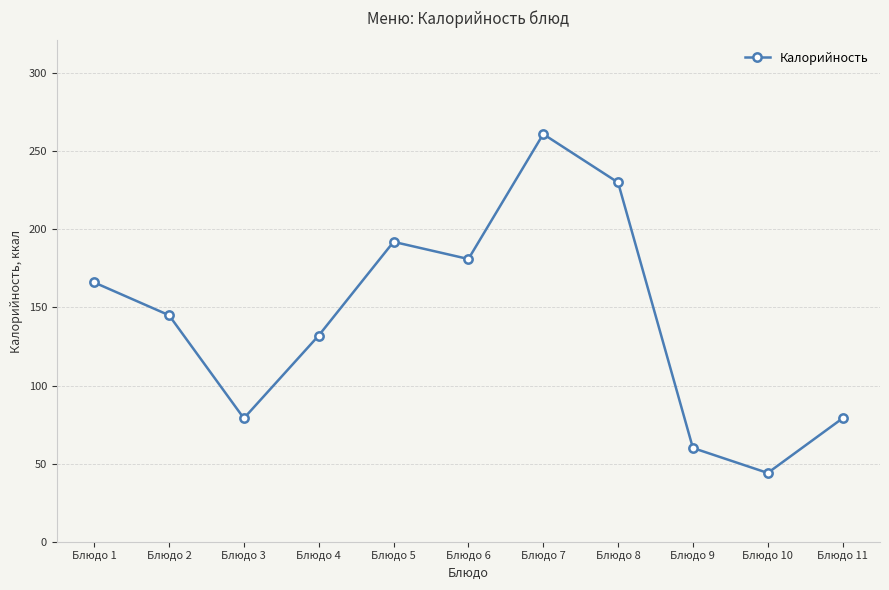

Which has a higher value, Блюдо 6 or Блюдо 5?

Блюдо 5